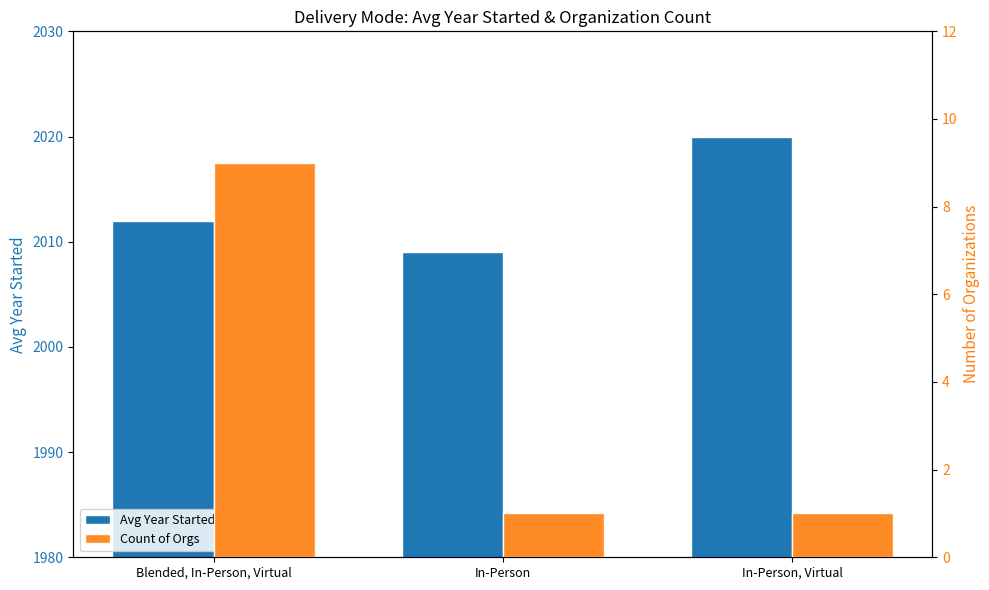

What is the sum of all Avg Year Started values?

6041